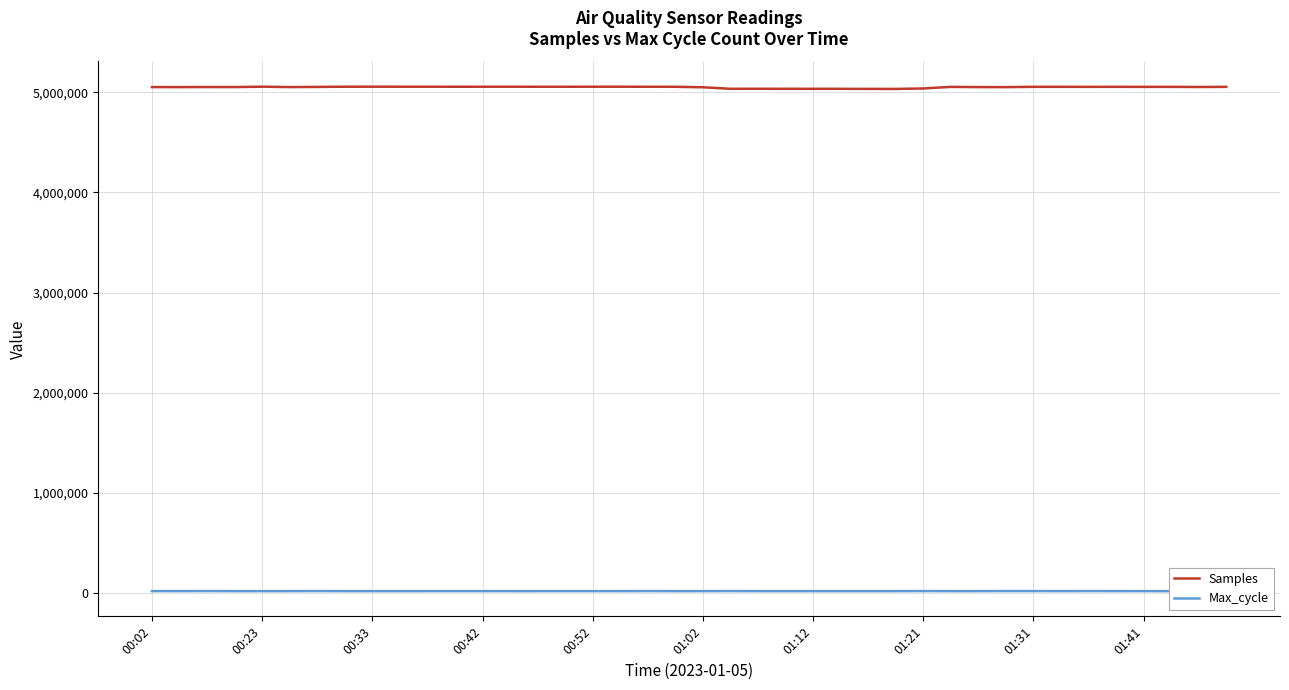

What is the maximum value shown in the chart?

5054808